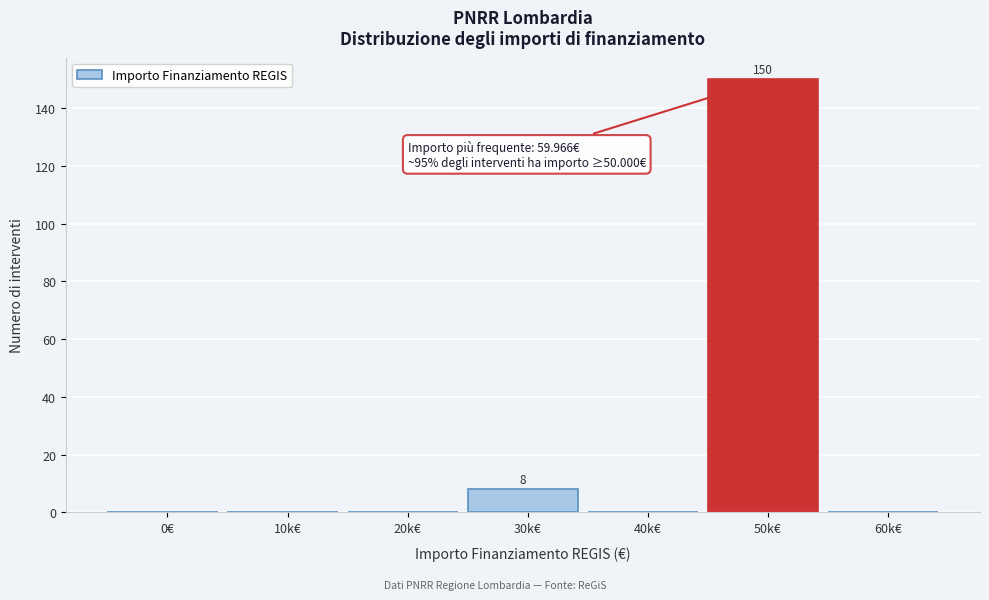

Reading left to right, extract all data points from this chart.

0€=0	10k€=0	20k€=0	30k€=8	40k€=0	50k€=150	60k€=0